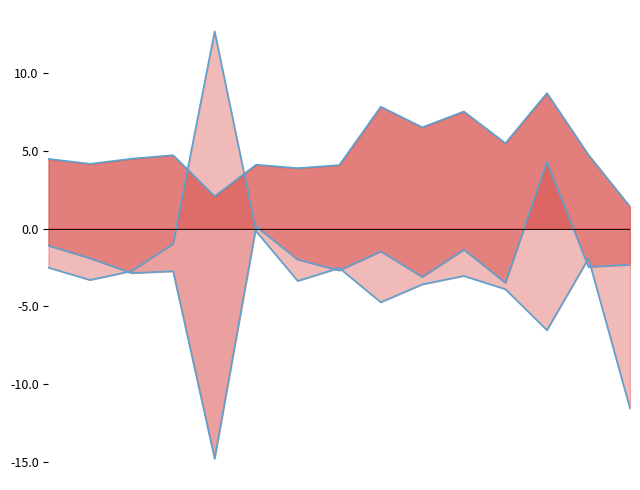

Where is 영업 활동으로 제공되는 현금 nearest to the value 5?

2018